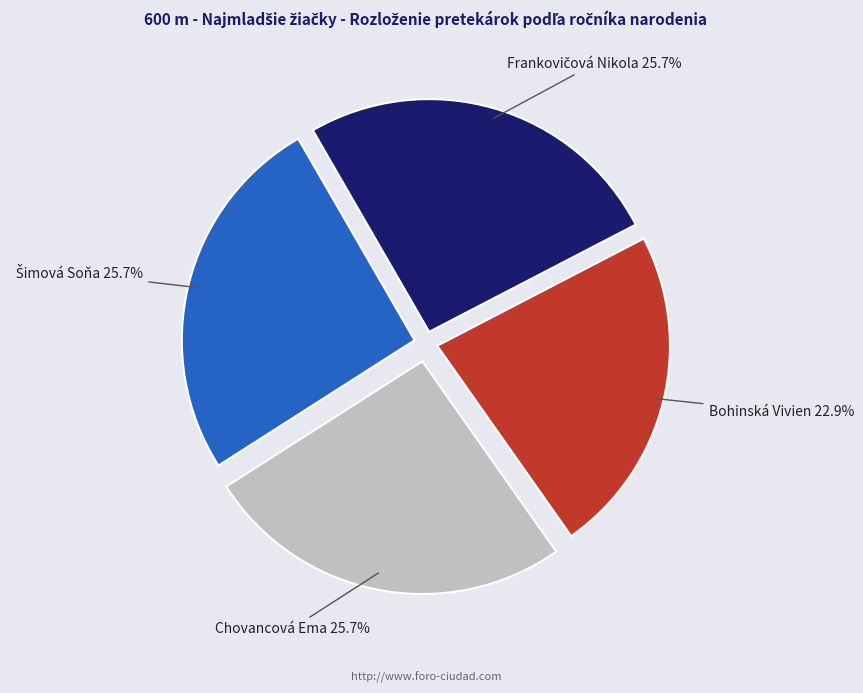

To the nearest percent, what is the difference between the largest and smallest slice percentages?

3%